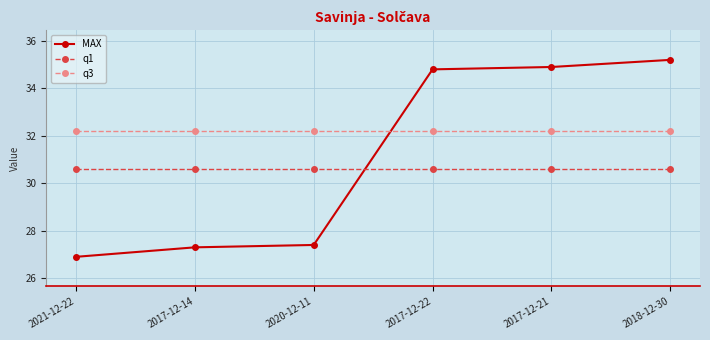

What is the total value across all series at 2017-12-14?

90.1